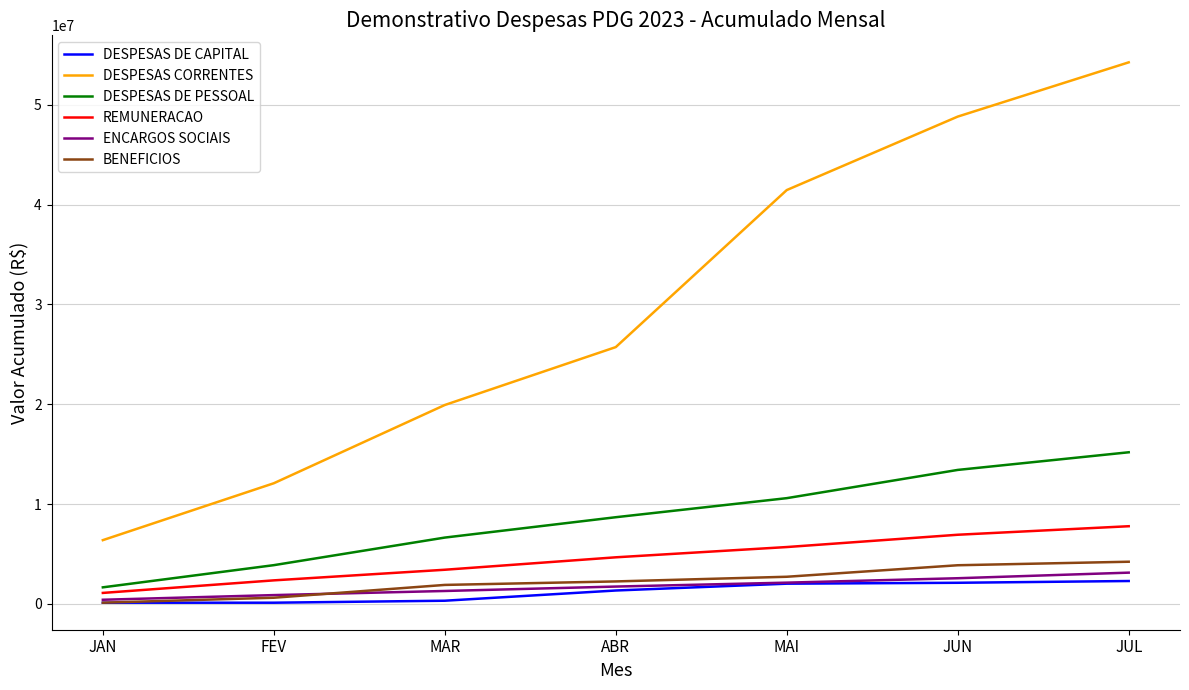

What is the highest value of the BENEFICIOS series?

4233129.8